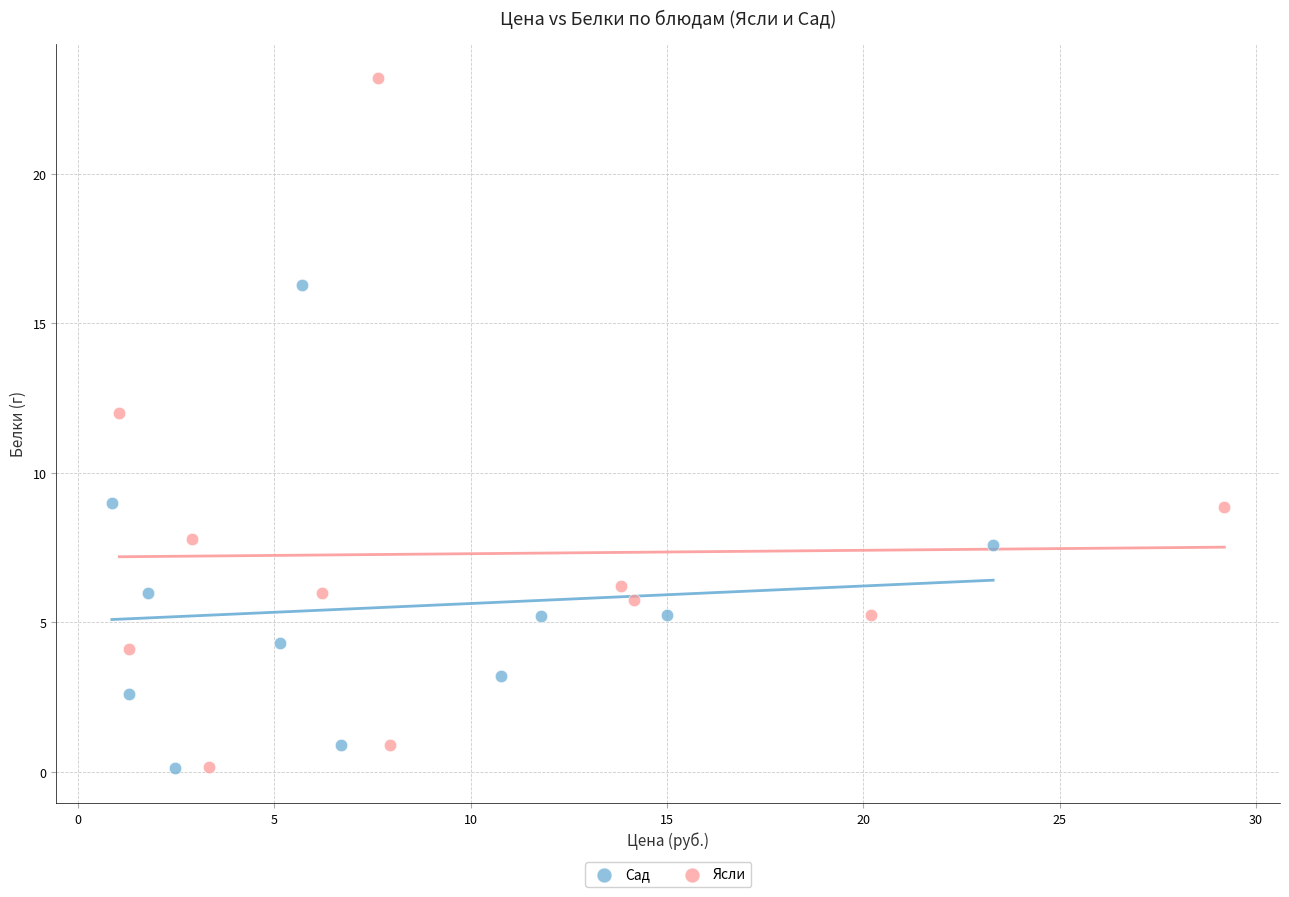

Which series contains the highest Y value?

Ясли